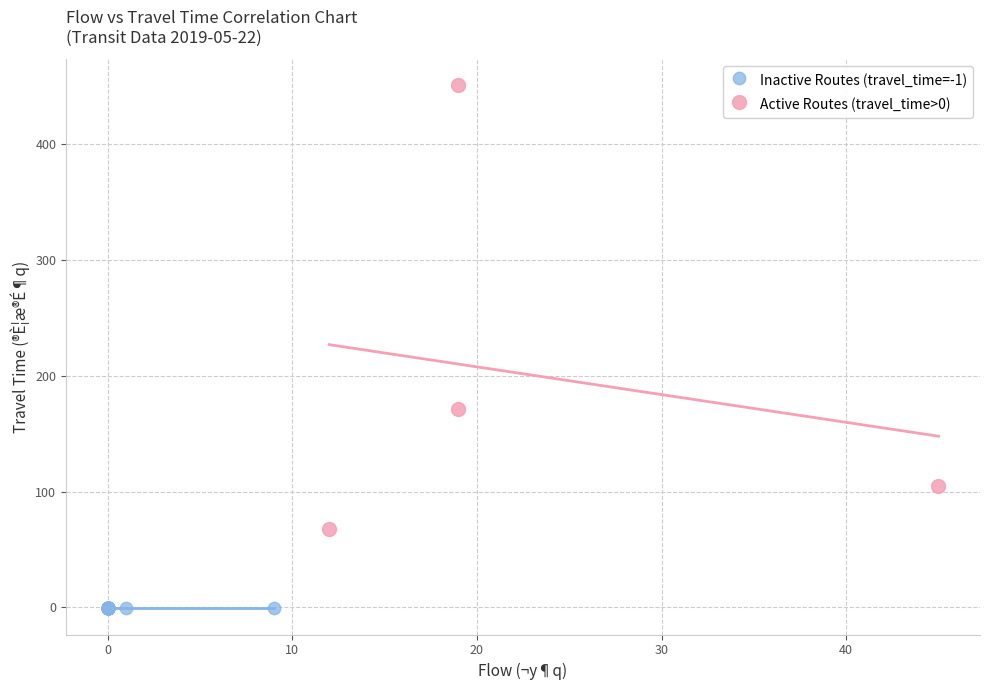

Which series reaches the minimum Y coordinate?

Inactive Routes (travel_time=-1)